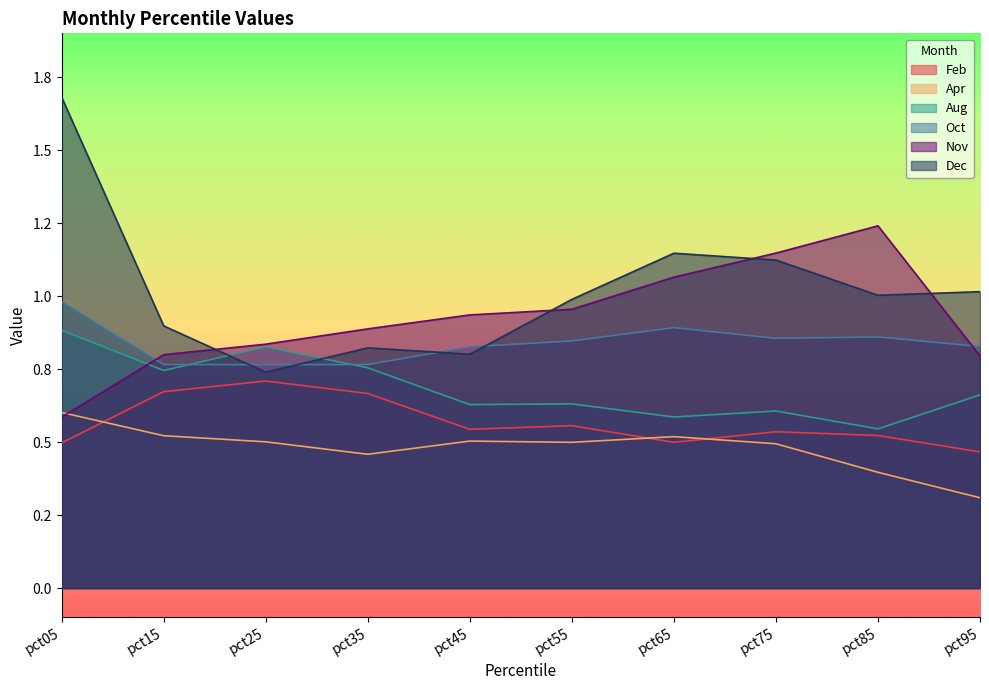

What is the sum of the Oct values at pct15 and pct95?

1.6